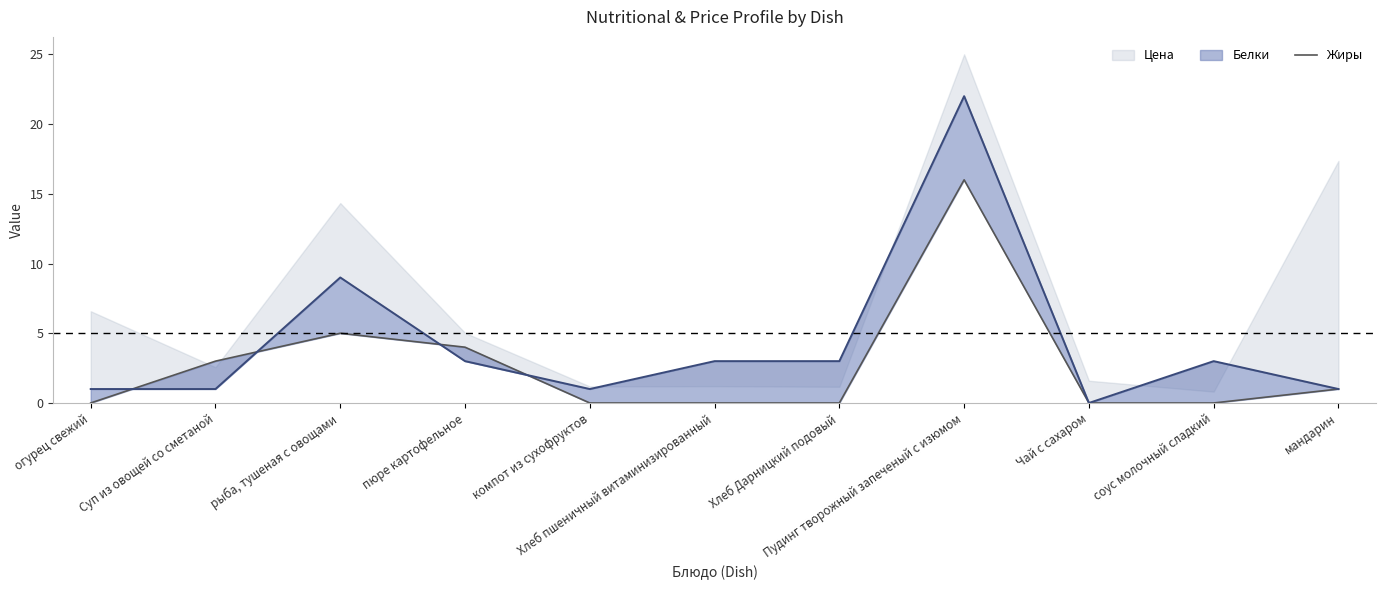

What is the difference between the values at Хлеб пшеничный витаминизированный and Суп из овощей со сметаной?

3